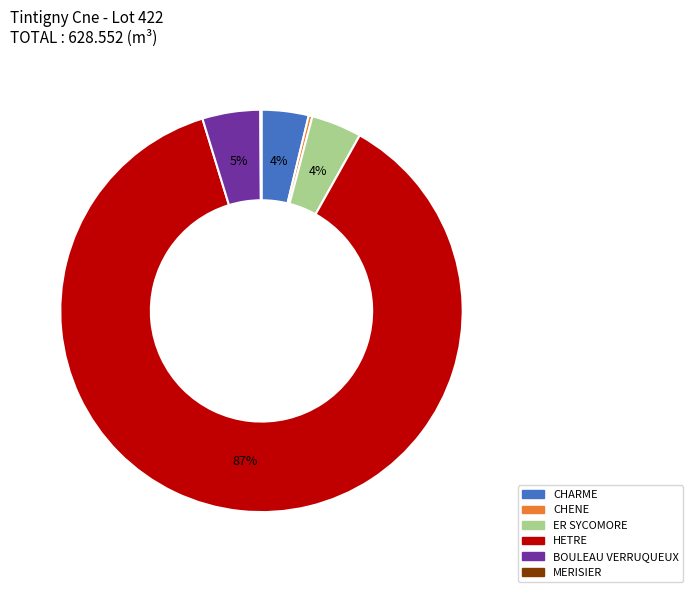

What is the ratio of the value at ER SYCOMORE to the value at CHENE?

13.7